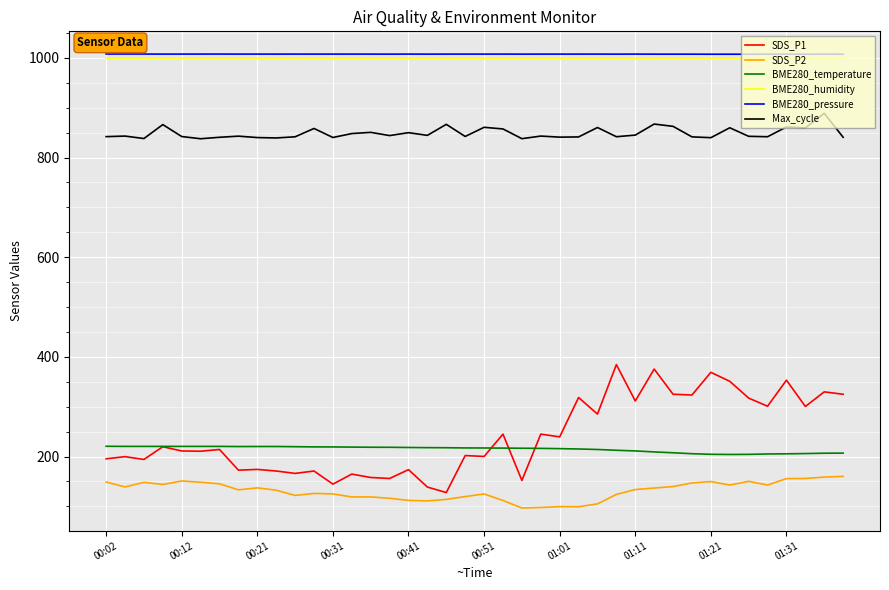

True or false: Max_cycle and BME280_pressure cross at least once.

False